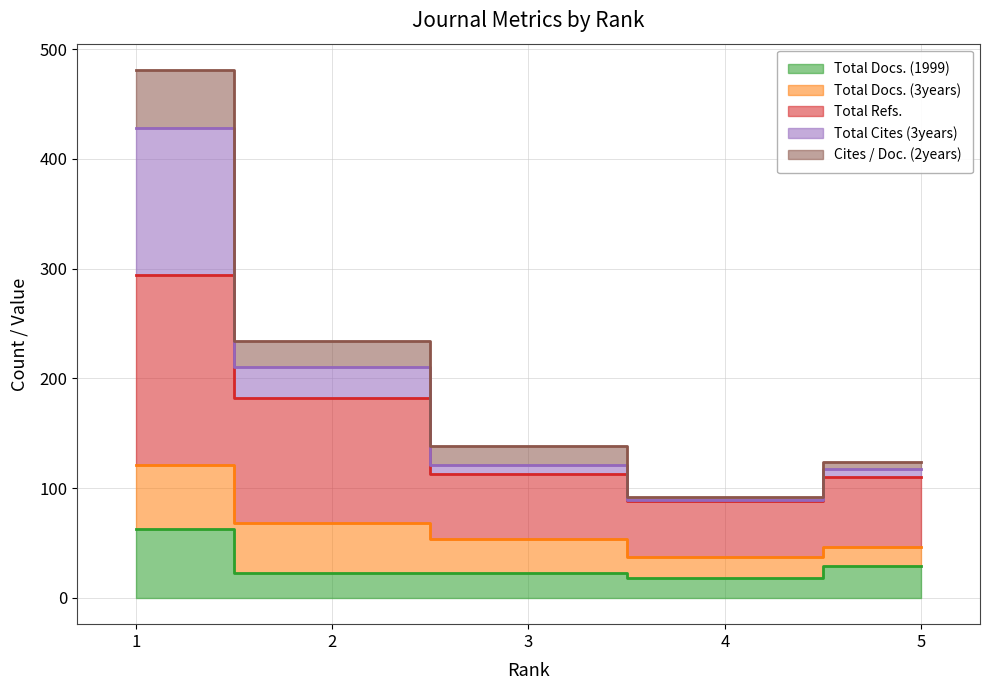

How many values in the Total Cites (3years) series are below 121?

2